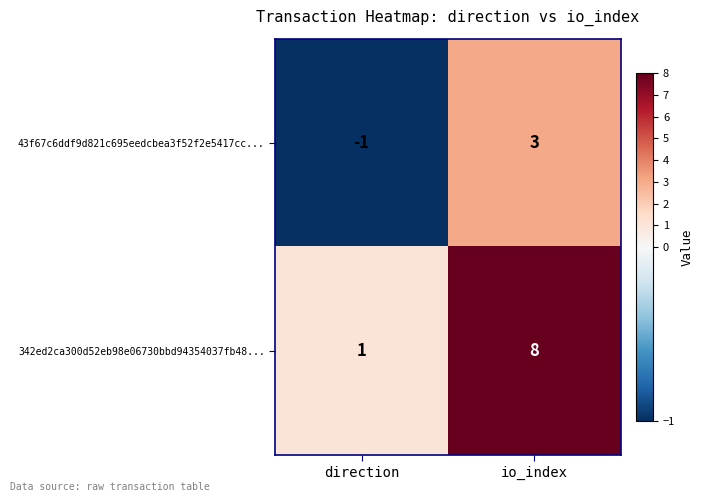

Reading left to right, extract all data points from this chart.

43f67c6ddf9d821c695eedcbea3f52f2e5417cc...: -1	3
342ed2ca300d52eb98e06730bbd94354037fb48...: 1	8